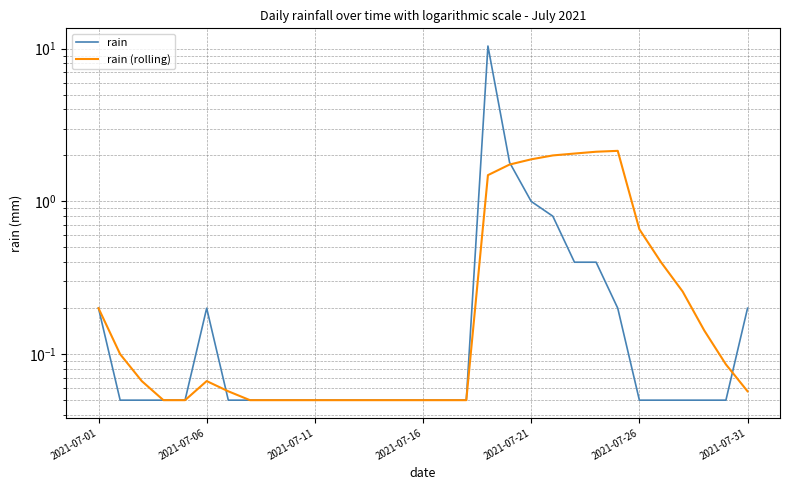

True or false: rain has more than 2 interior local peaks.

False